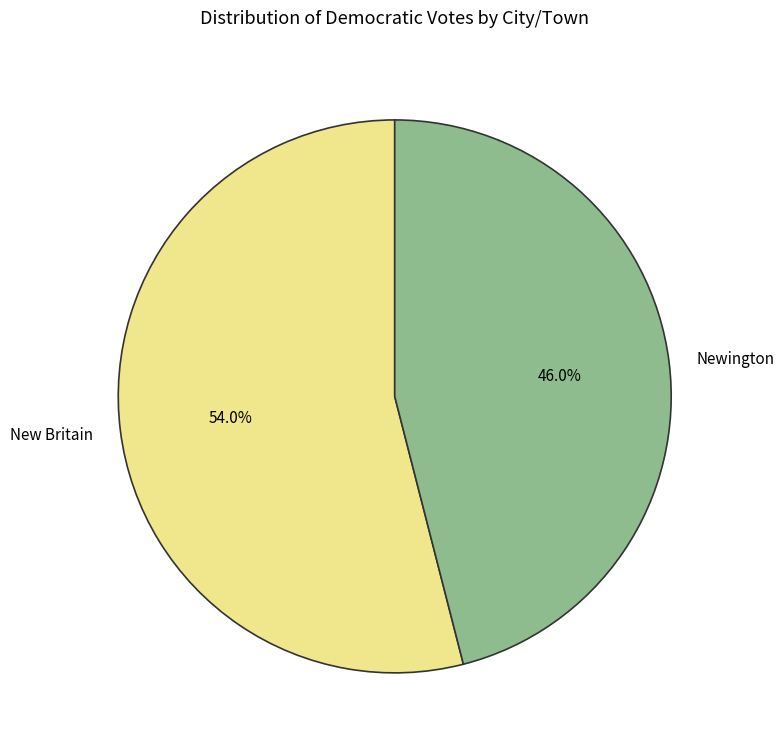

To the nearest percent, what is the combined percentage of Newington and New Britain?

100%